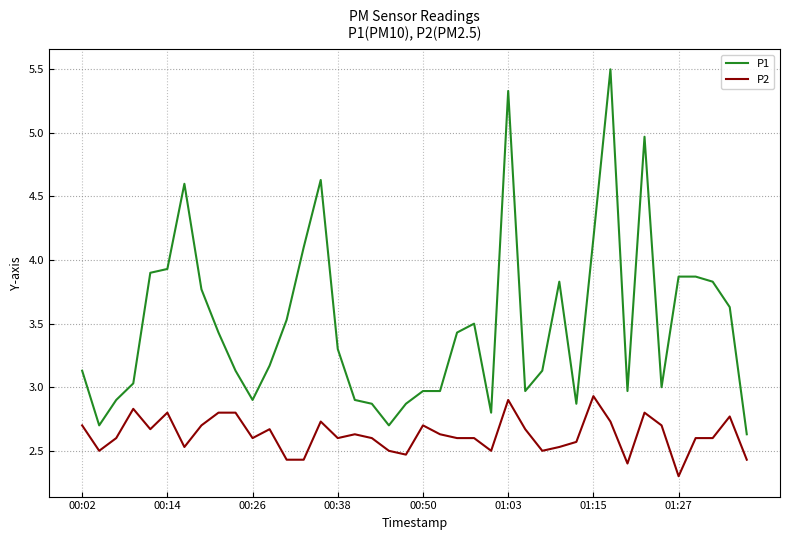

Which series has the widest spread of values?

P1